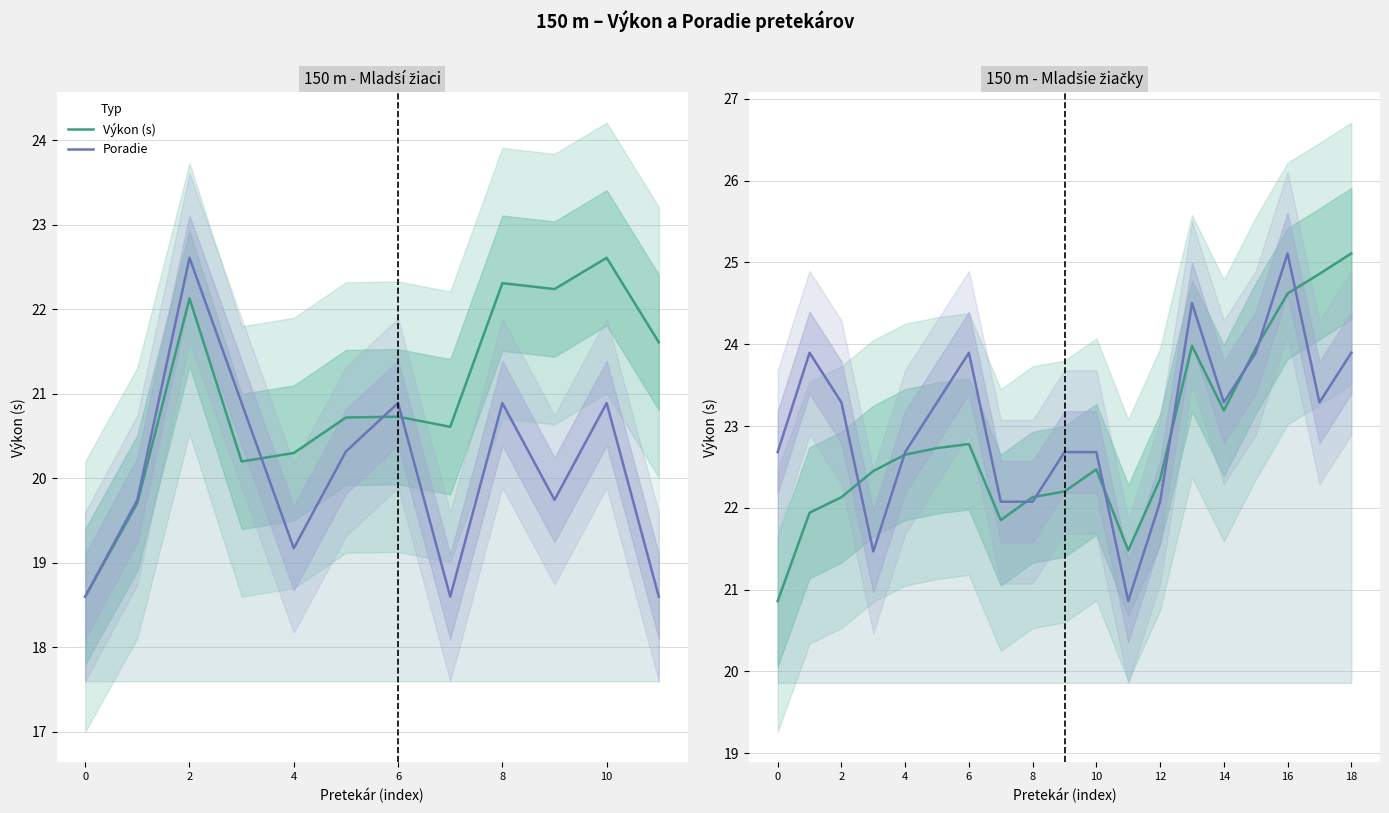

Reading right to left, extract all data points from this chart.

Výkon (s): 25.1	24.9	24.6	23.9	23.2	24.0	22.4	21.5	22.5	22.2	22.1	21.9	22.8	22.7	22.6	22.4	22.1	21.9	20.9
Poradie: 23.9	23.3	25.1	23.9	23.3	24.5	22.1	20.9	22.7	22.7	22.1	22.1	23.9	23.3	22.7	21.5	23.3	23.9	22.7